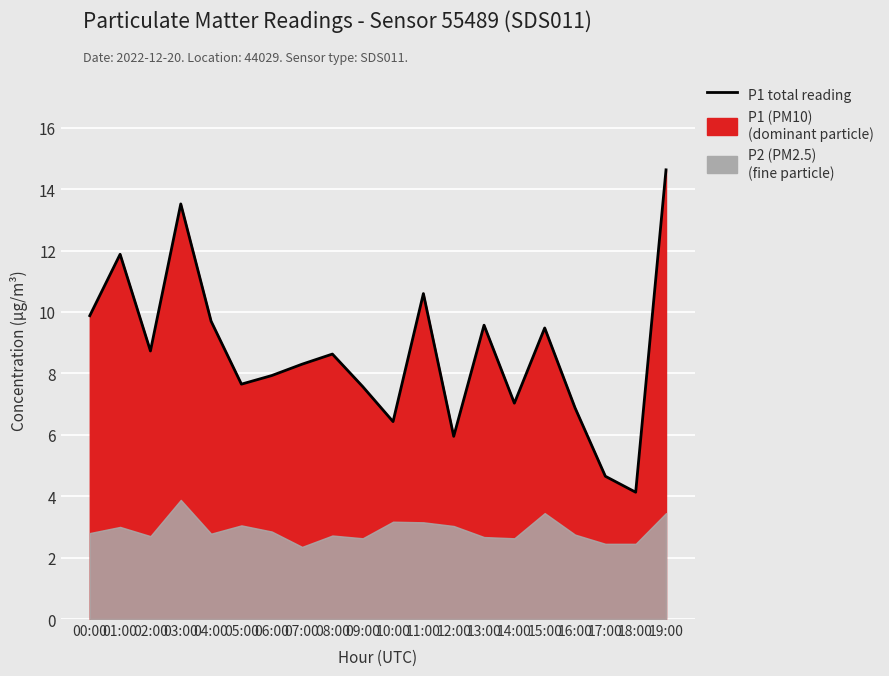

Rank the categories by value from highest to lowest.

19:00, 03:00, 01:00, 11:00, 00:00, 04:00, 13:00, 15:00, 02:00, 08:00, 07:00, 06:00, 05:00, 09:00, 14:00, 16:00, 10:00, 12:00, 17:00, 18:00